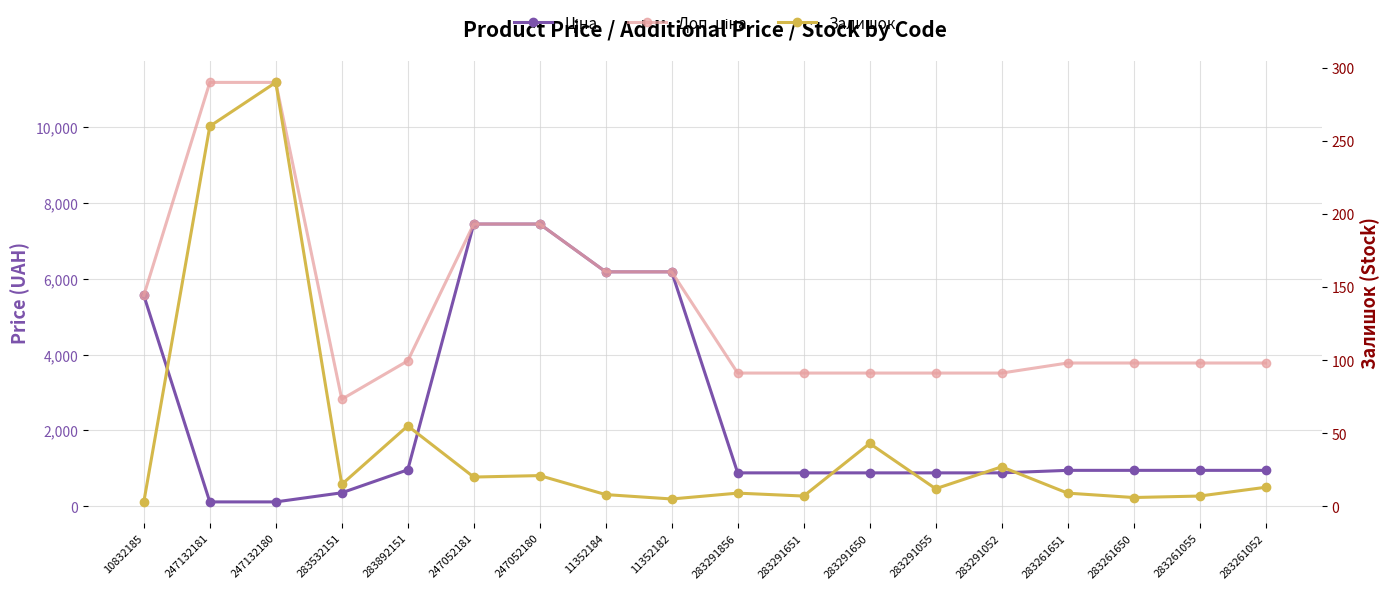

How many lines are shown in the chart?

3